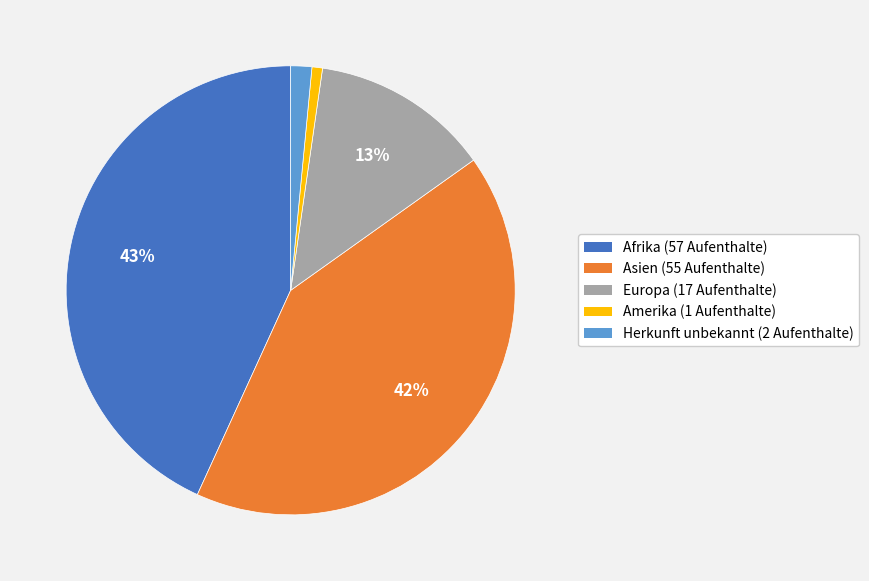

True or false: Afrika accounts for 43% of the total.

True